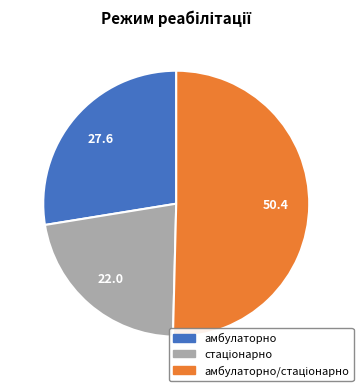

Is there any slice that represents more than half of the pie?

Yes